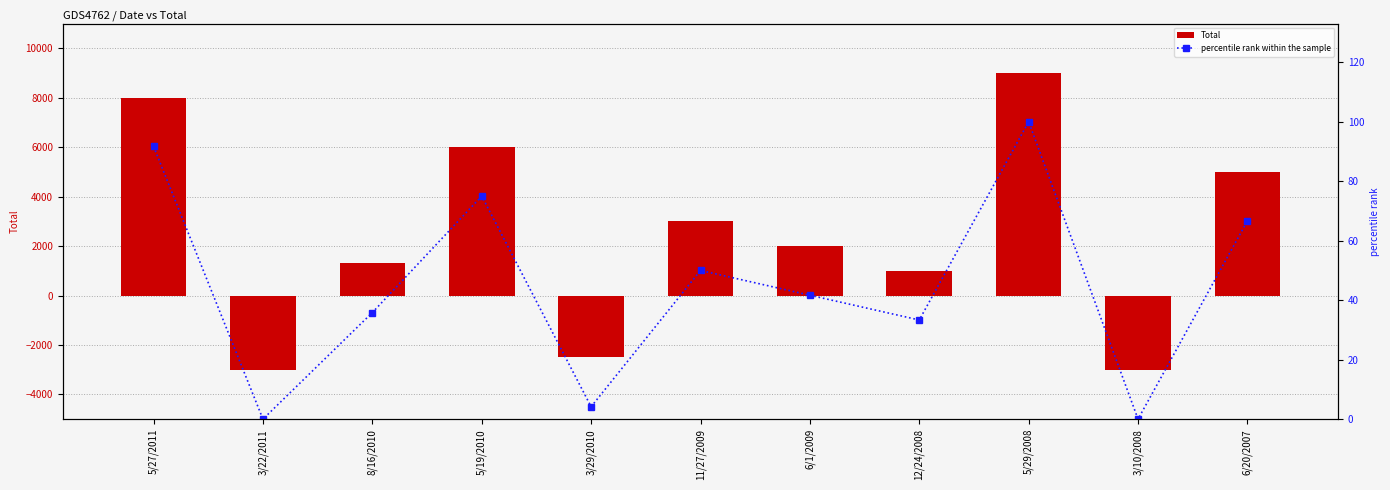

What is the sum of all percentile rank within the sample values?

498.3